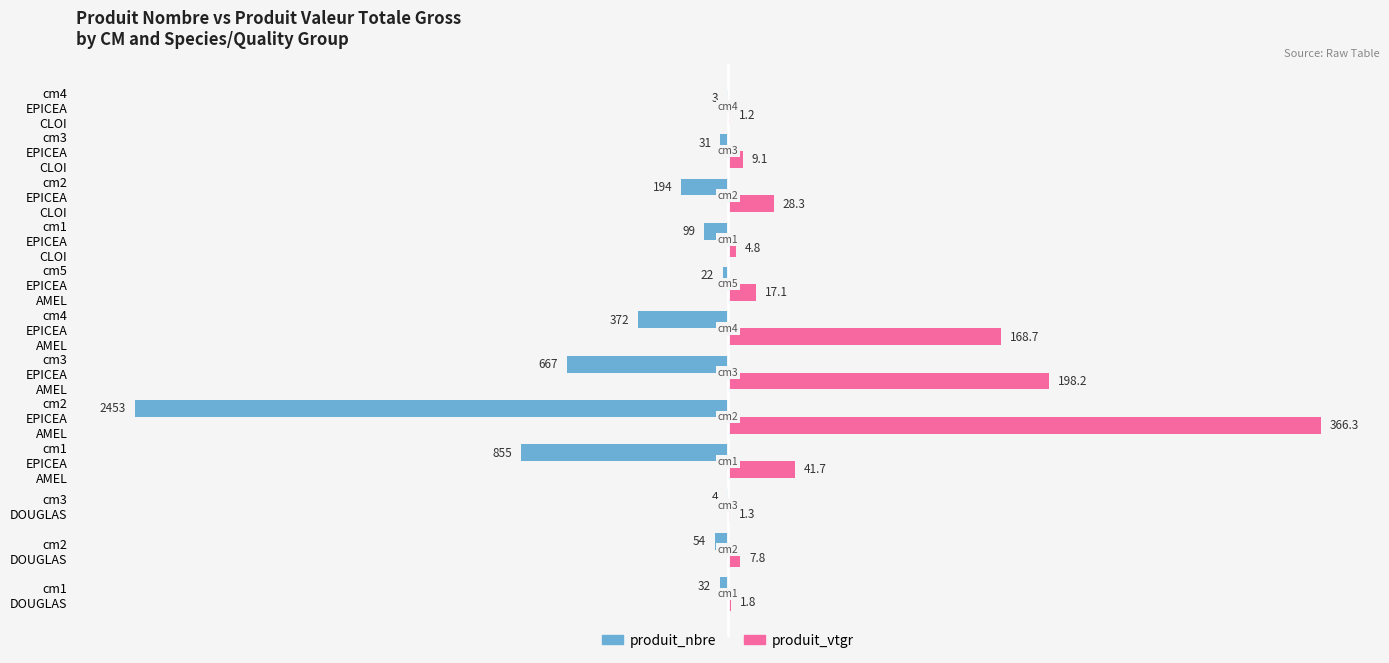

Reading left to right, what are all the values shown in this chart?

produit_nbre: -1.3	-2.2	-0.2	-34.9	-100.0	-27.2	-15.2	-0.9	-4.0	-7.9	-1.3	-0.1
produit_vtgr: 0.5	2.1	0.3	11.4	100.0	54.1	46.1	4.7	1.3	7.7	2.5	0.3